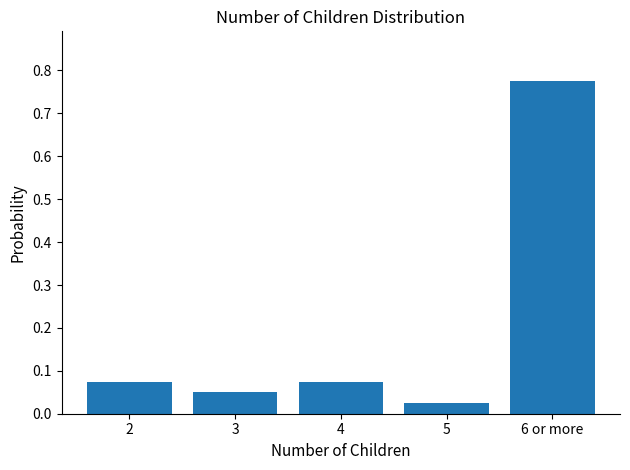

What position from the left is 4?

3